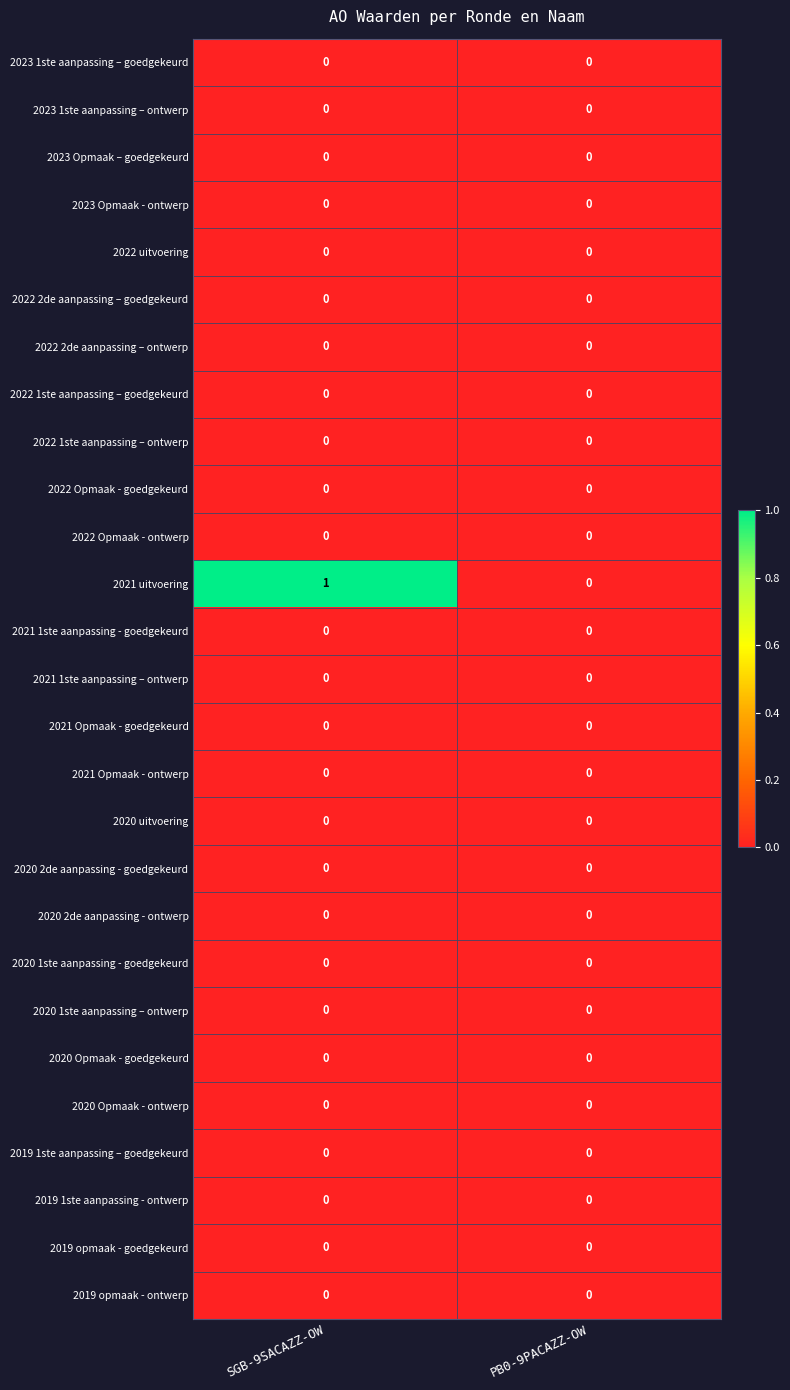

Which series has the largest total across all categories?

2021 uitvoering